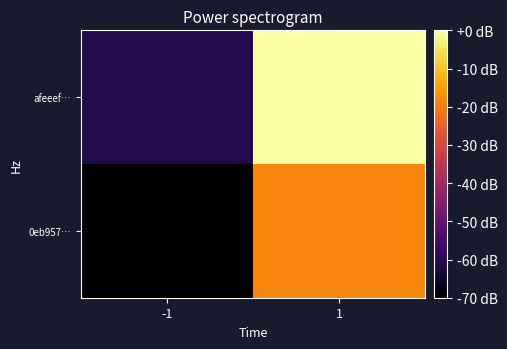

Reading left to right, list all the values displayed in this chart.

0eb957…: -1=-70.0	1=-18.7
afeeef…: -1=-60.7	1=0.0